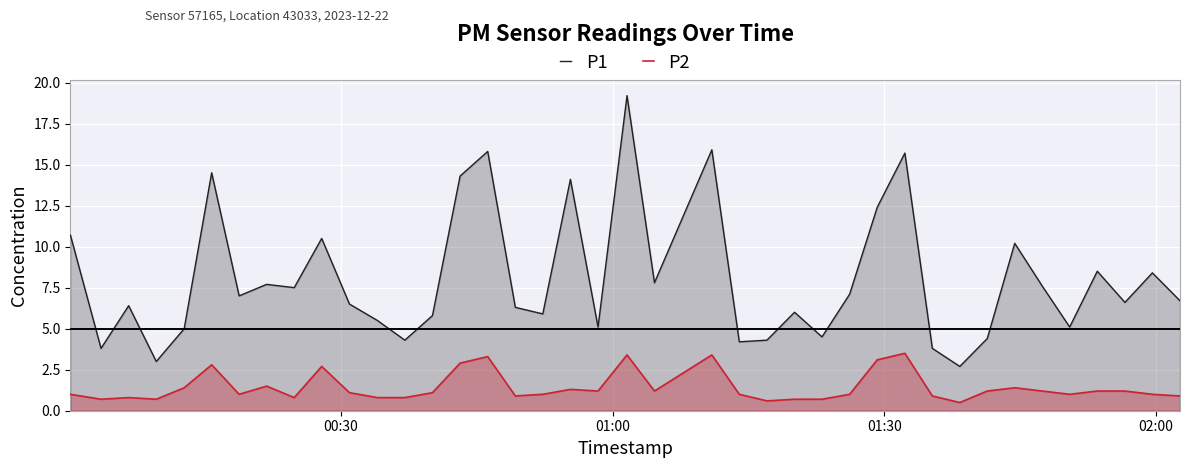

Rank the series by their maximum value, from lowest to highest.

P2, P1